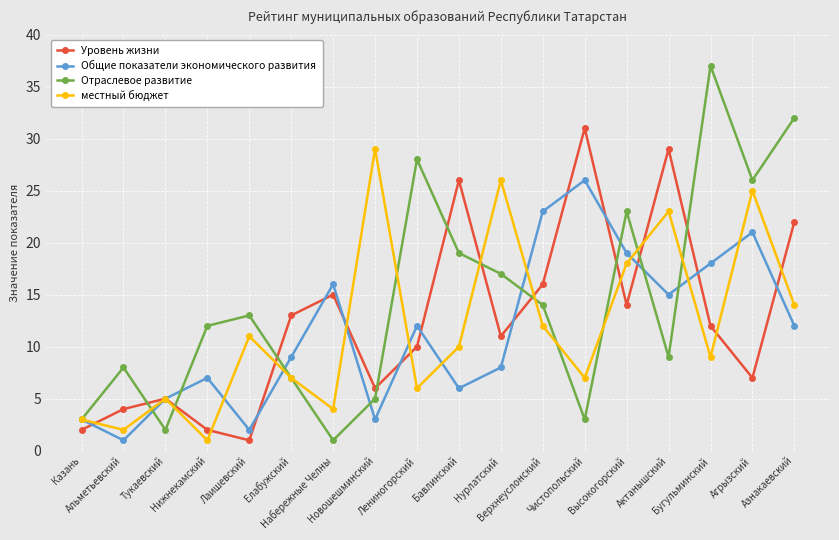

How many interior local peaks does the местный бюджет series have?

6